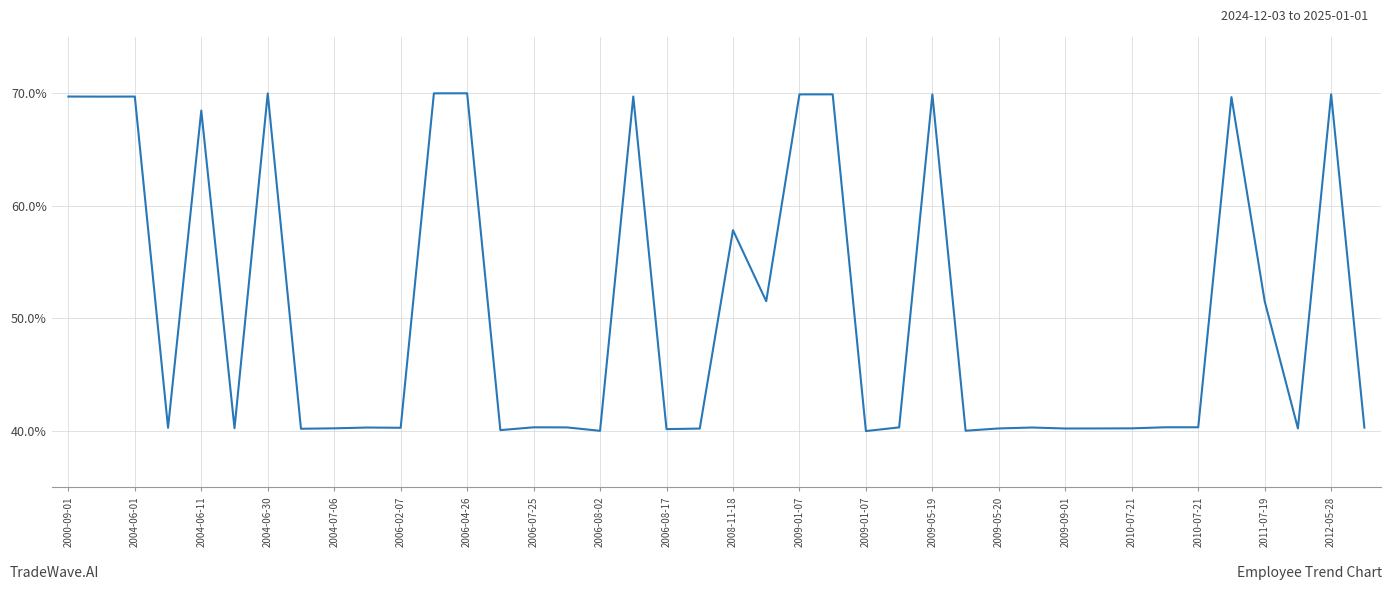

What is the difference between the maximum and minimum values?

30.0